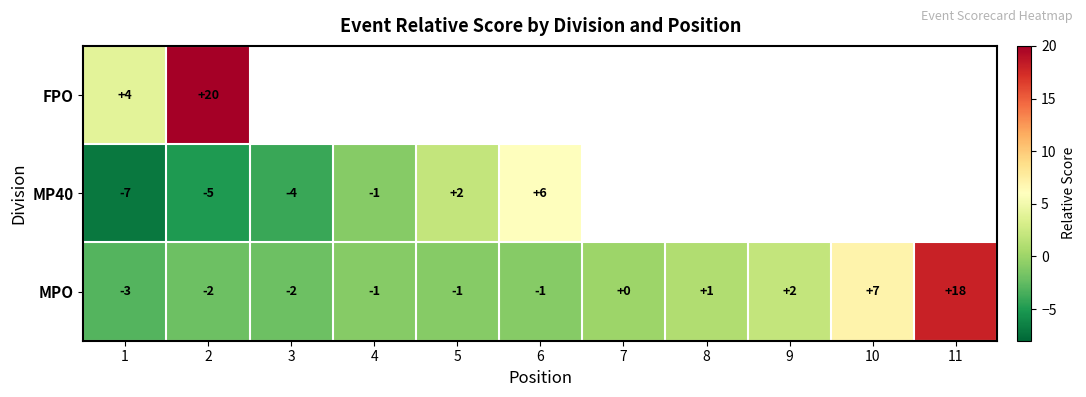

Is it true that MP40 equals -6 at 3?

False